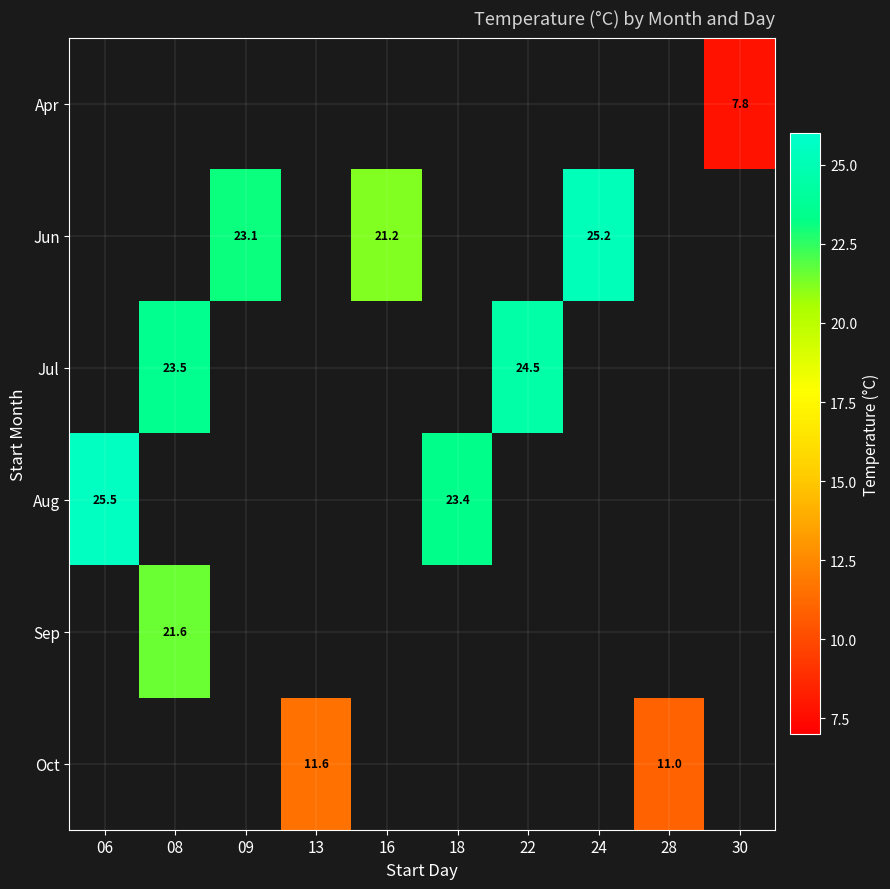

The Aug series shows 25.5 at 06. True or false?

True